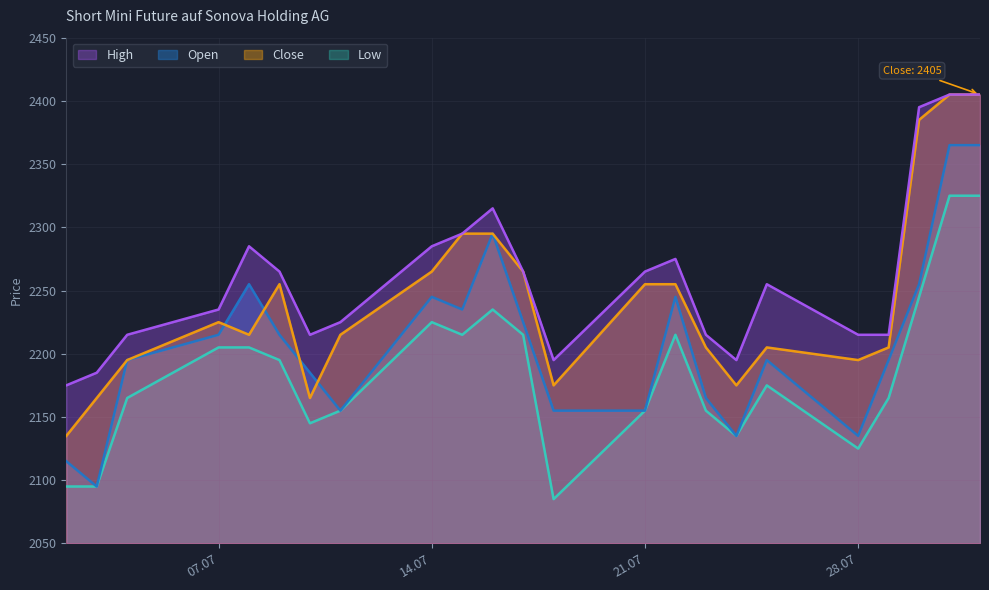

What is the highest value of the Open series?

2365